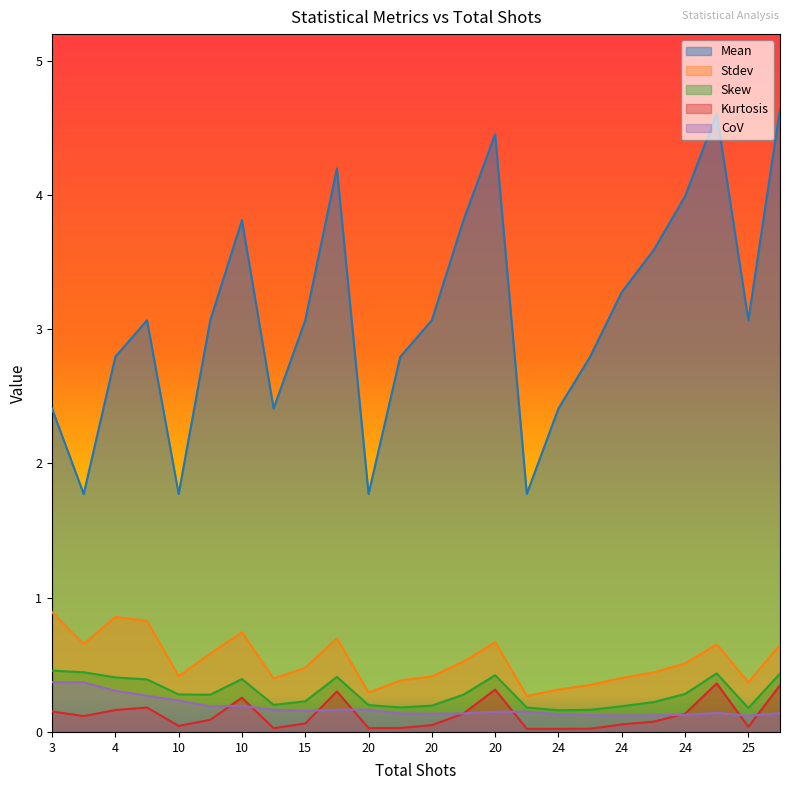

True or false: Skew and Kurtosis intersect in this chart.

False